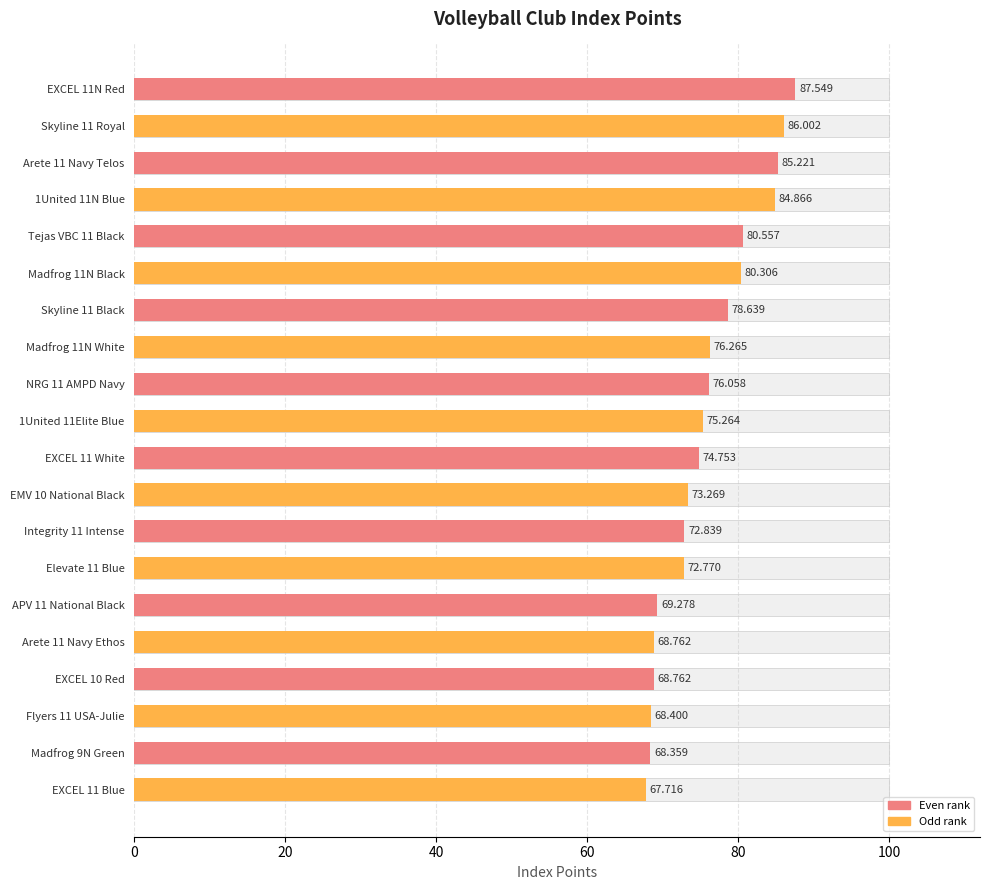

What position from the right is Skyline 11 Royal?

19